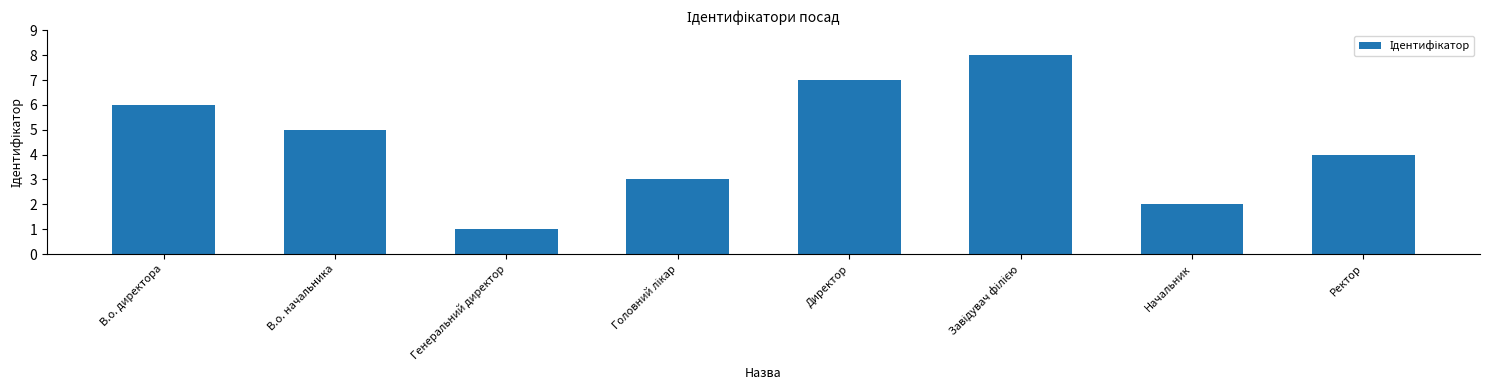

Reading left to right, what are all the values shown in this chart?

6	5	1	3	7	8	2	4